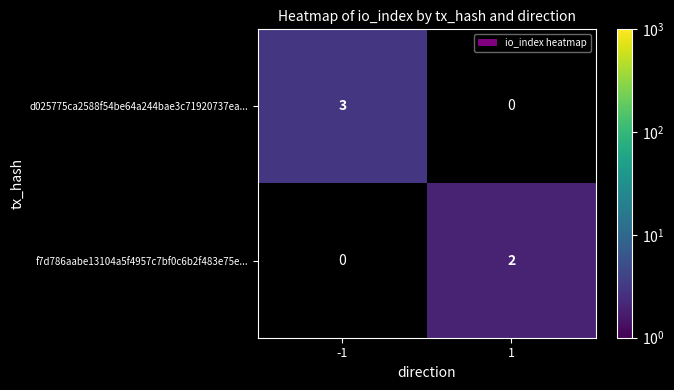

True or false: f7d786aabe13104a5f4957c7bf0c6b2f483e75e... has a value of 3 at 1.

False